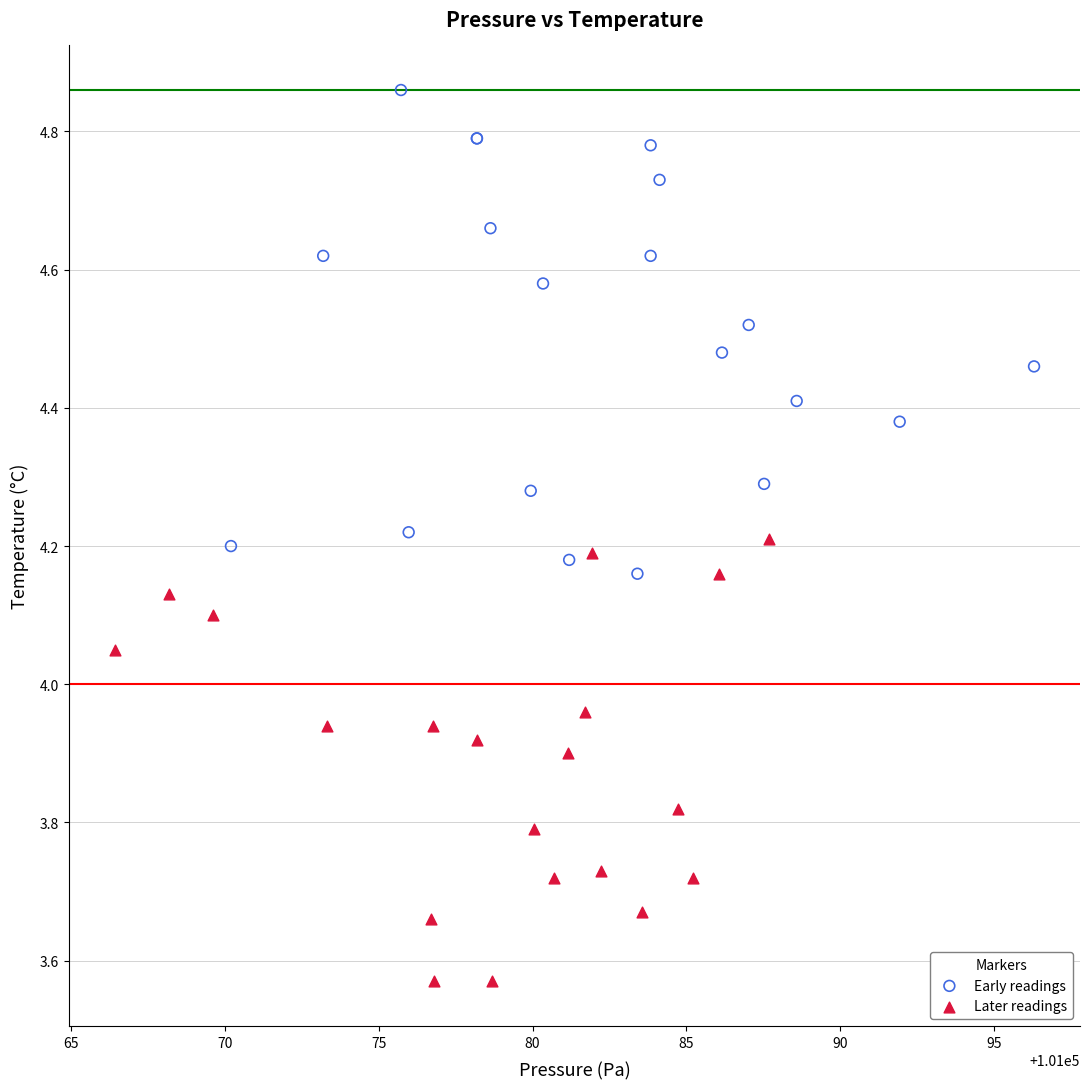

Which series contains the highest Y value?

Early readings